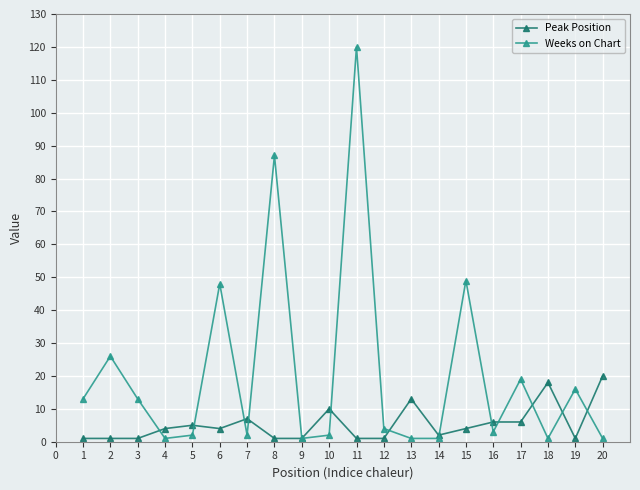

Count the number of categories in the chart.

20